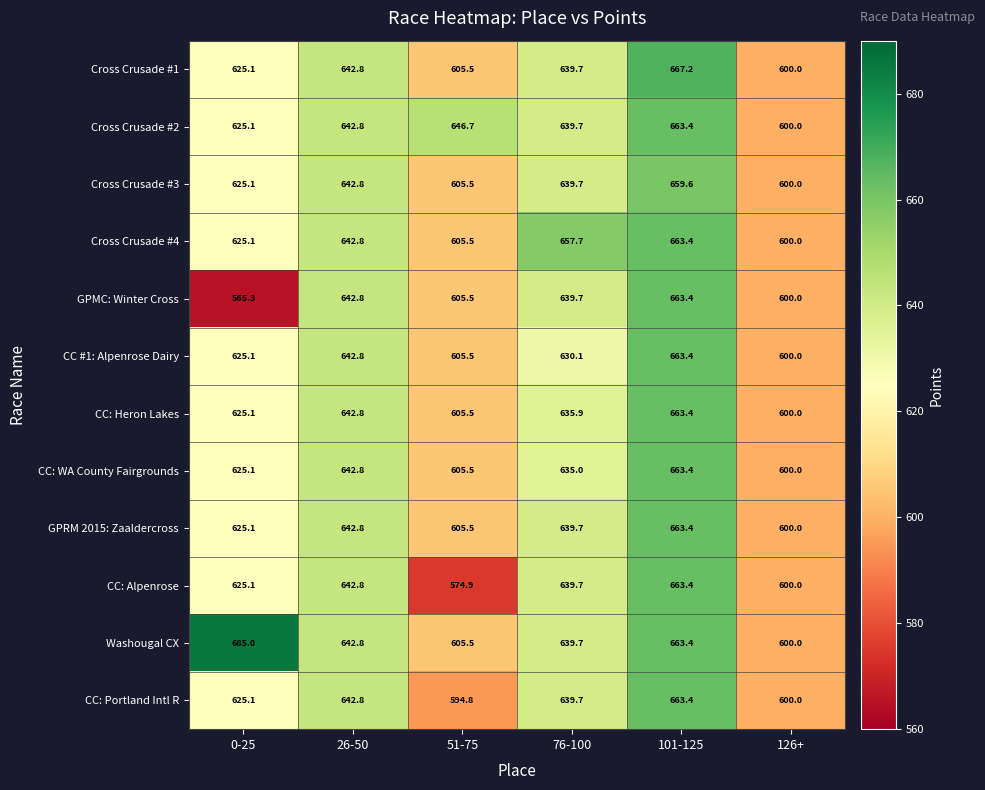

Is it true that Cross Crusade #3 equals 316.1 at 26-50?

False